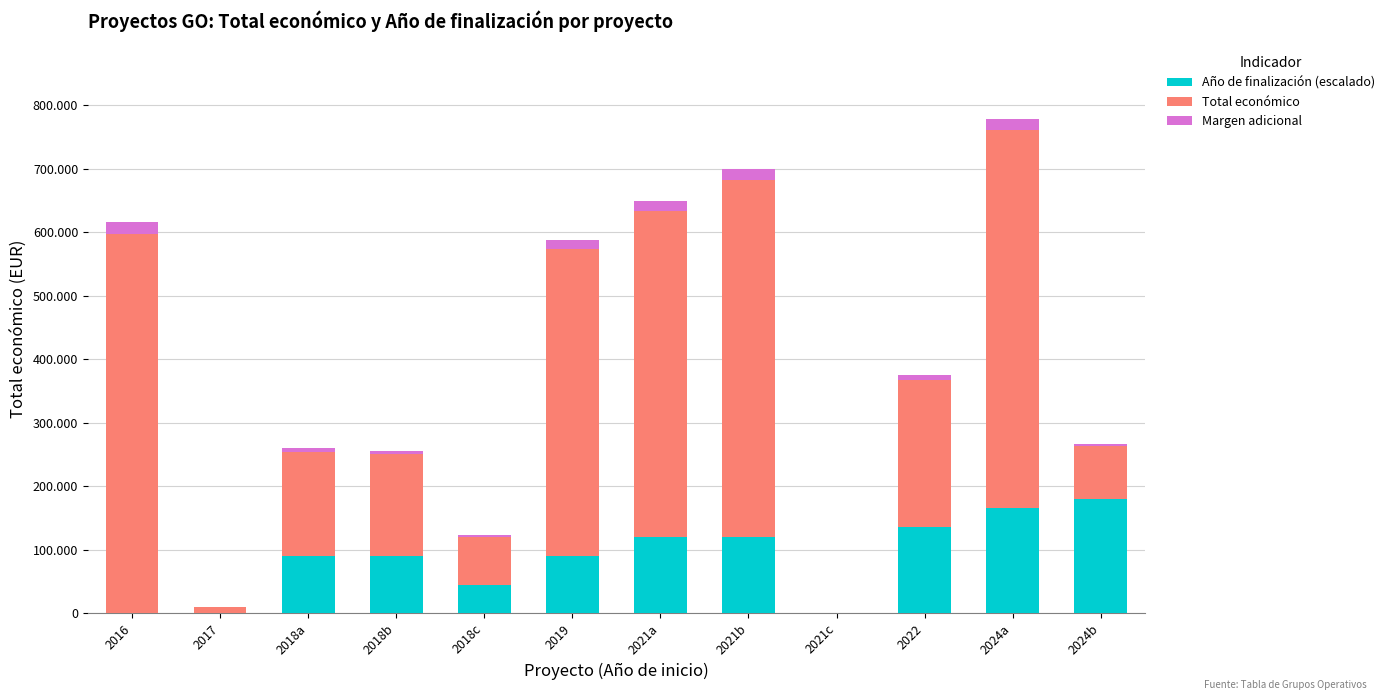

What are all the series names shown in the legend?

Año de finalización (escalado), Total económico, Margen adicional